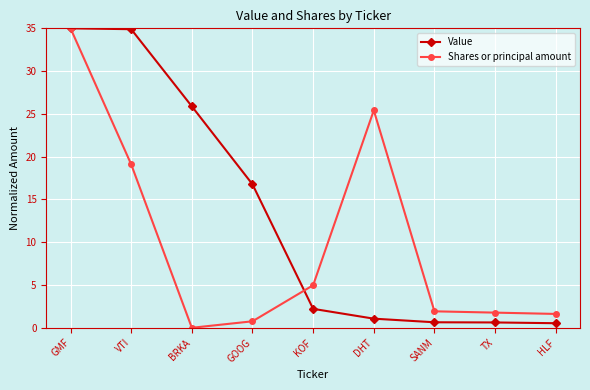

What position from the left is BRKA?

3